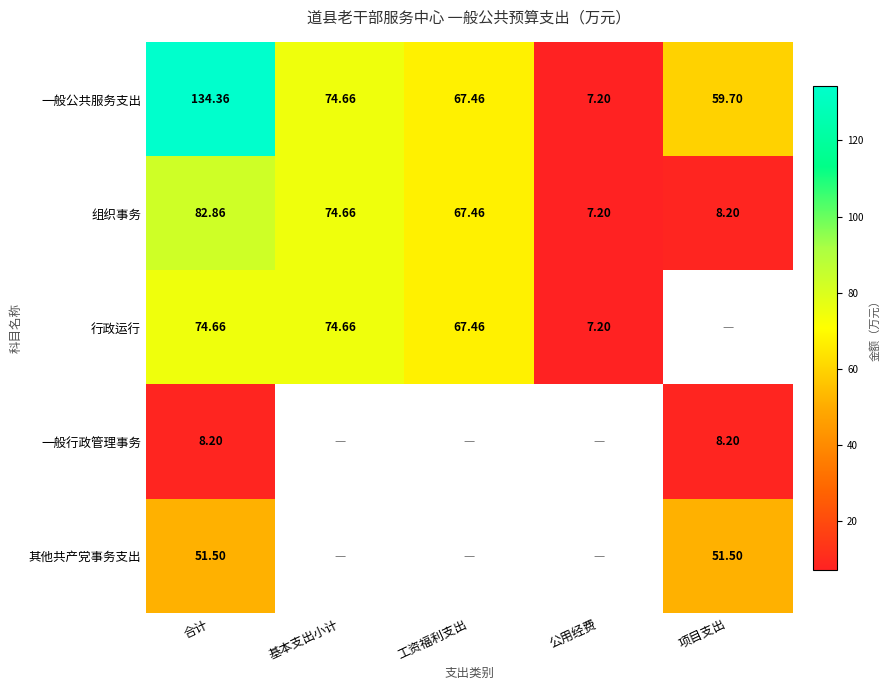

Is the value of 其他共产党事务支出 at 合计 greater than the value of 组织事务 at 基本支出小计?

No